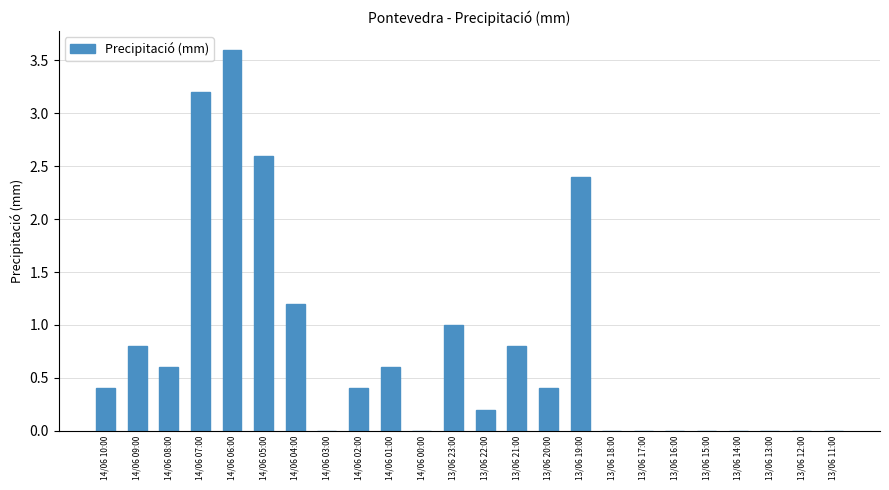

Is it true that the value at 14/06 06:00 is 4.7?

False